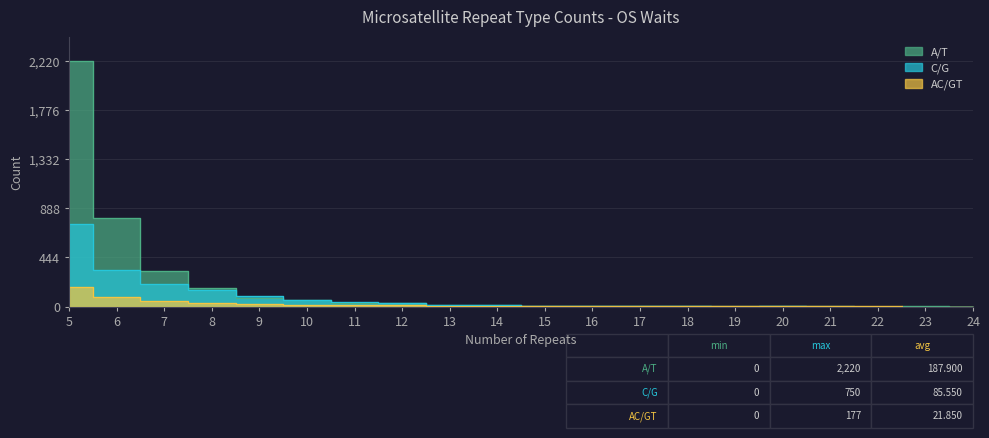

What is the difference between the A/T values at 8 and 9?

91